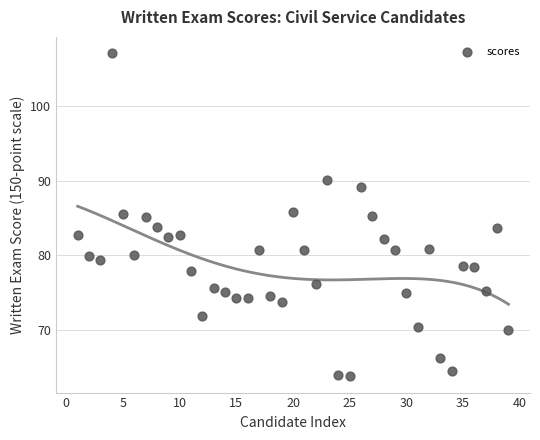

What is the range of X values (max minus min)?

38.0